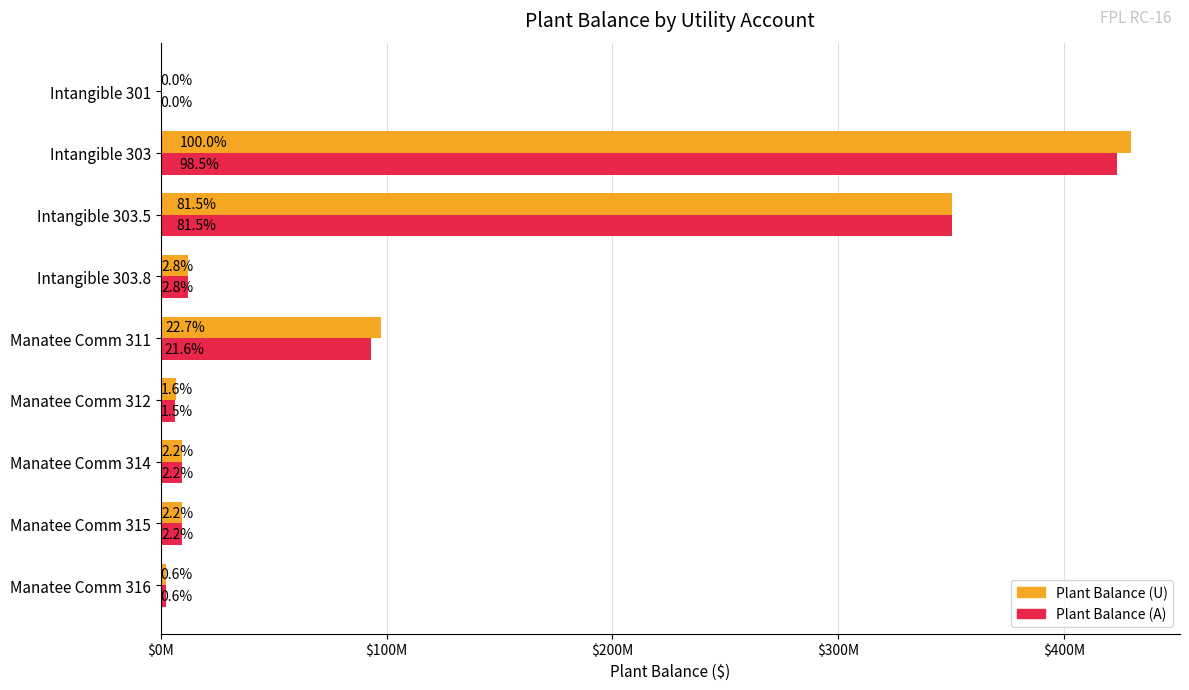

What are all the series names shown in the legend?

Plant Balance (U), Plant Balance (A)